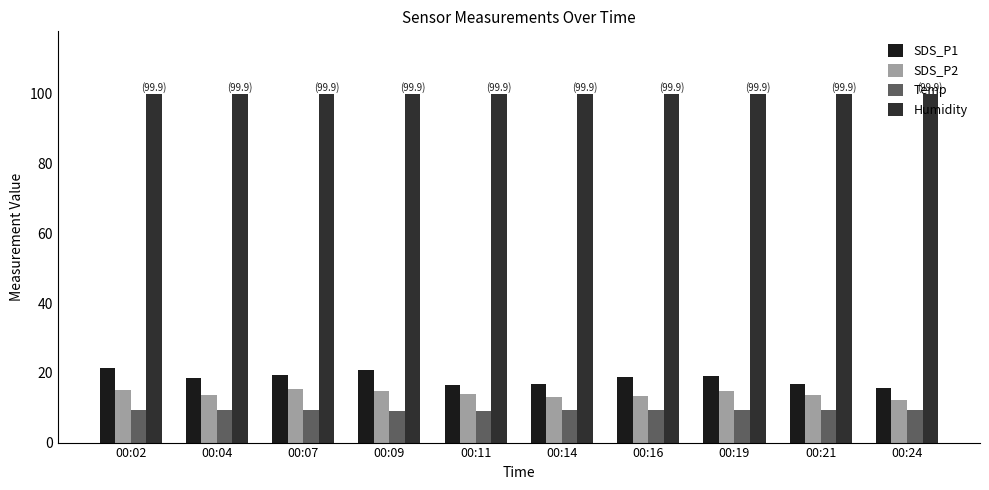

How many groups of bars are there?

10